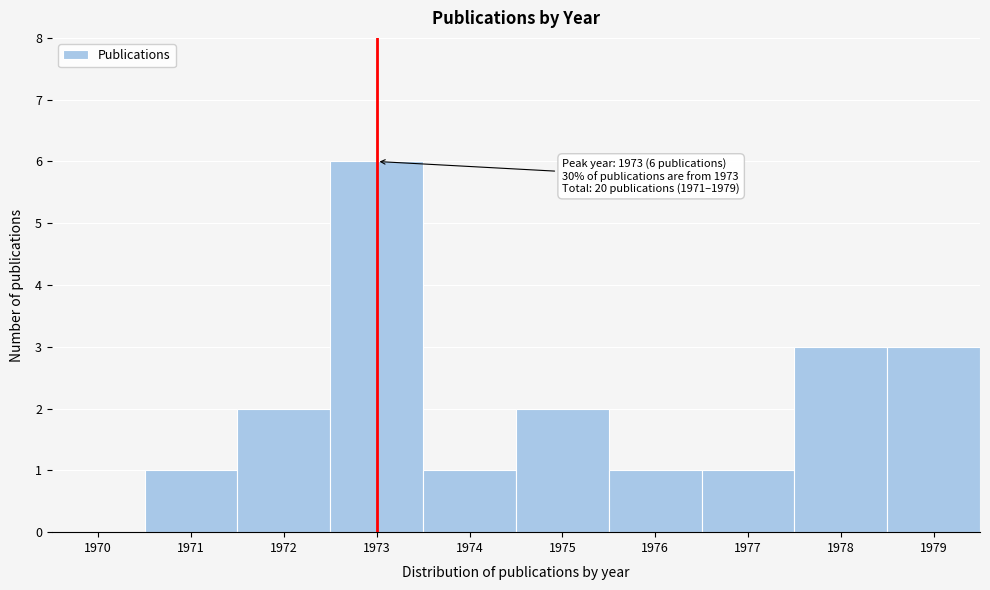

Reading left to right, extract all data points from this chart.

1970=0	1971=1	1972=2	1973=6	1974=1	1975=2	1976=1	1977=1	1978=3	1979=3